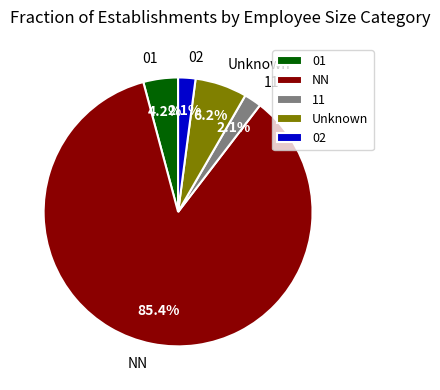

Which slice is the largest?

NN